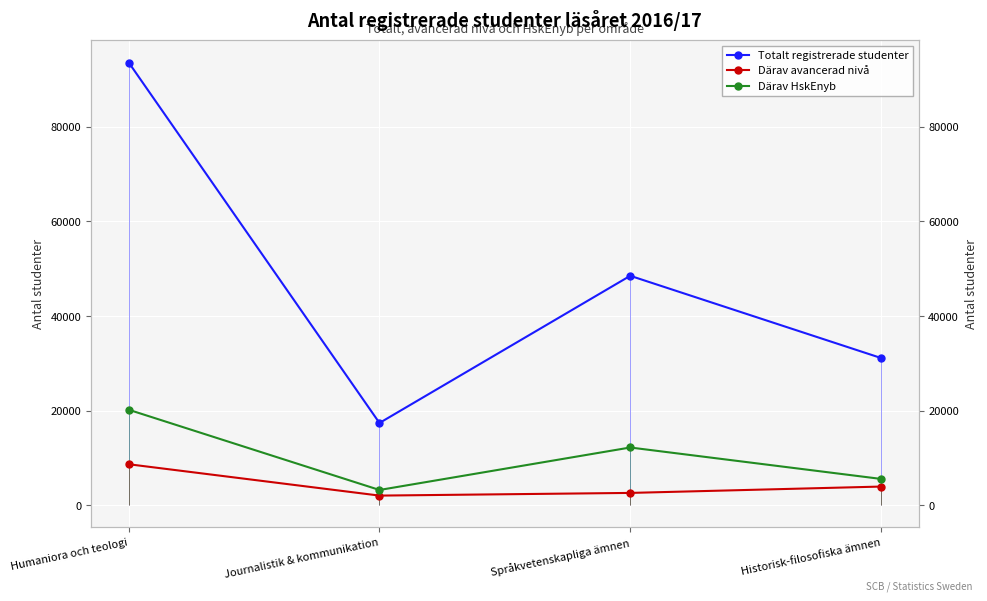

How many interior local valleys does the Totalt registrerade studenter series have?

1